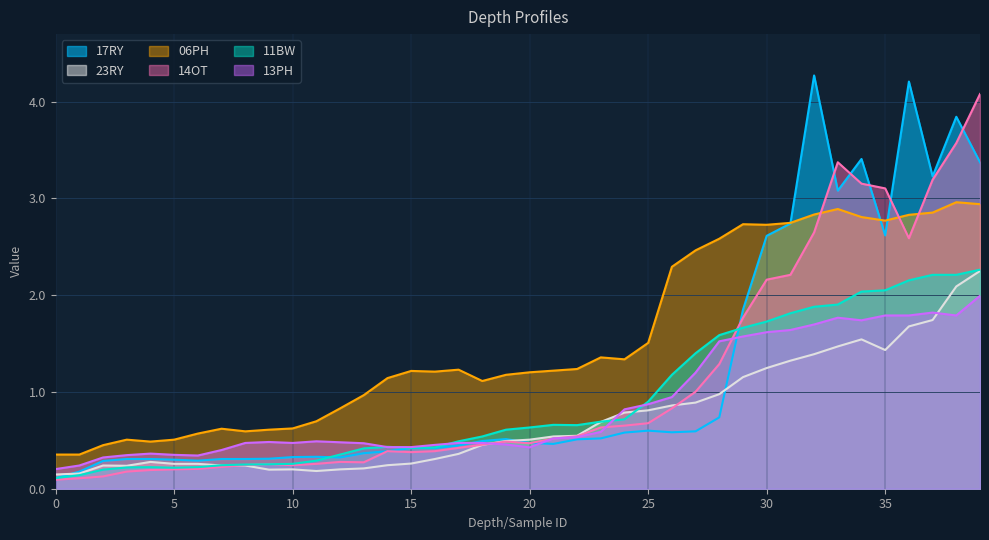

At which label is 14OT closest to 2?

30